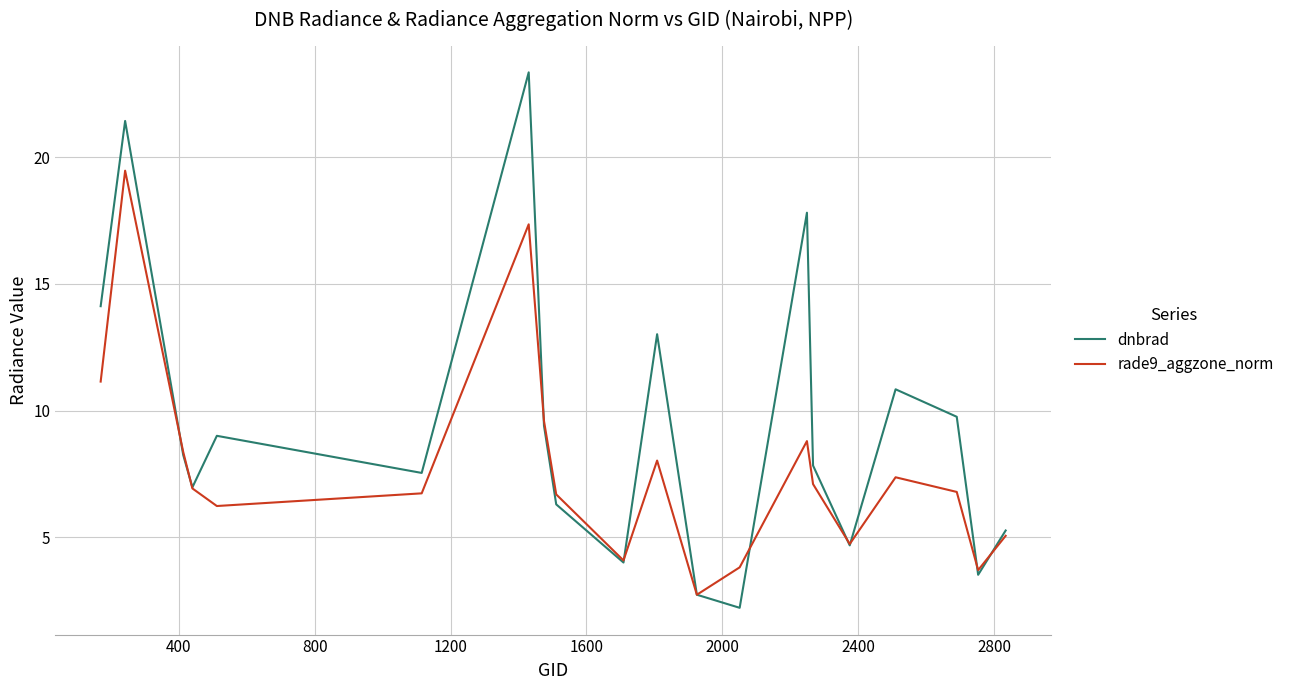

Rank the series by their maximum value, from highest to lowest.

dnbrad, rade9_aggzone_norm